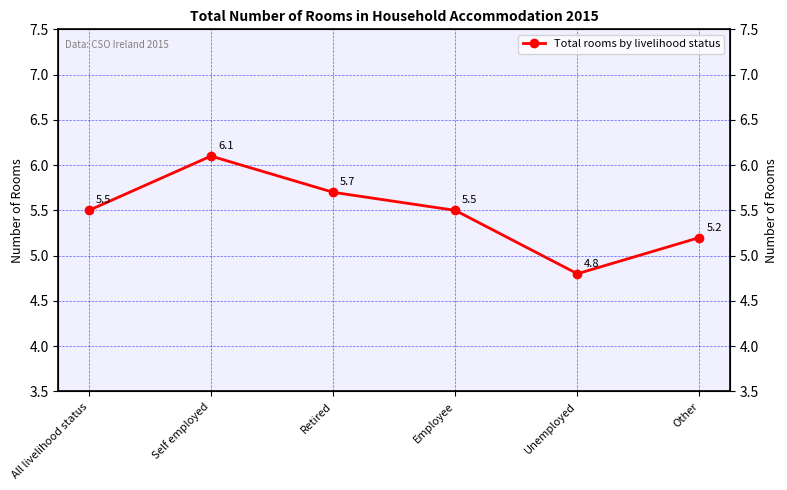

What is the approximate value at Self employed?

6.1